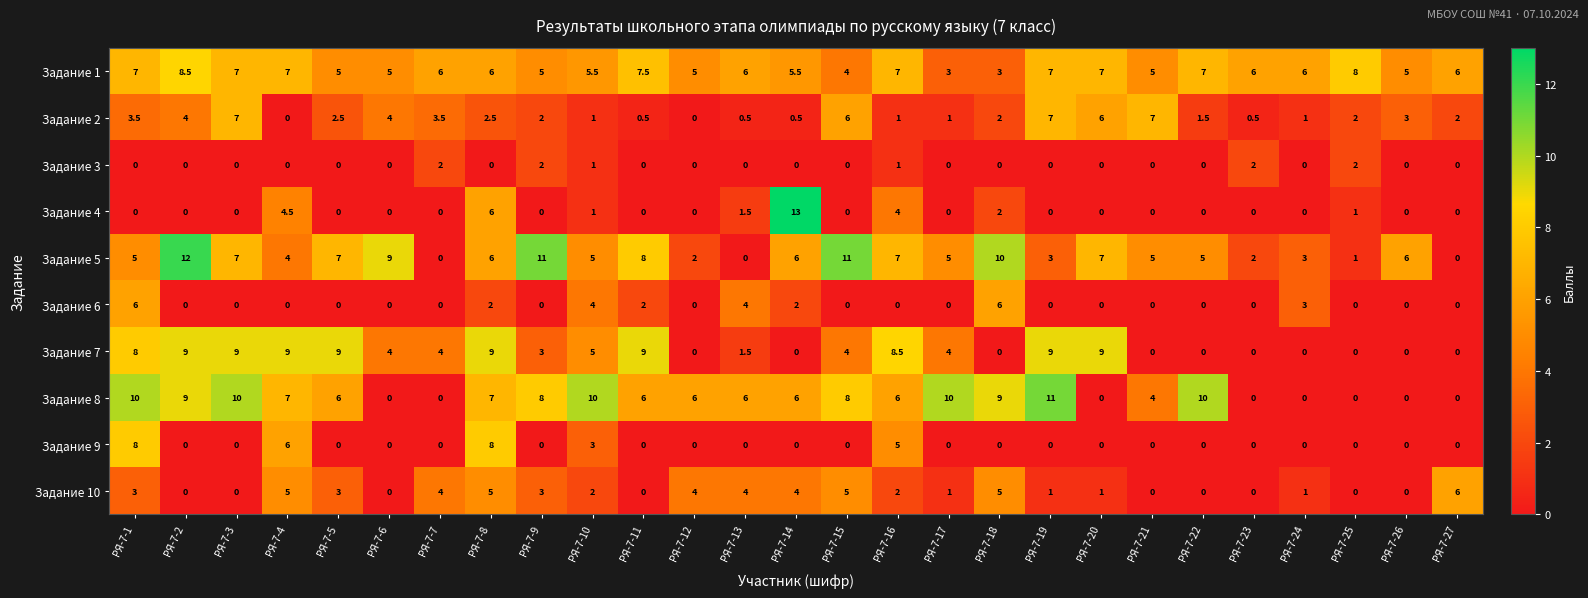

Which label corresponds to the largest value in the chart?

РЯ-7-14